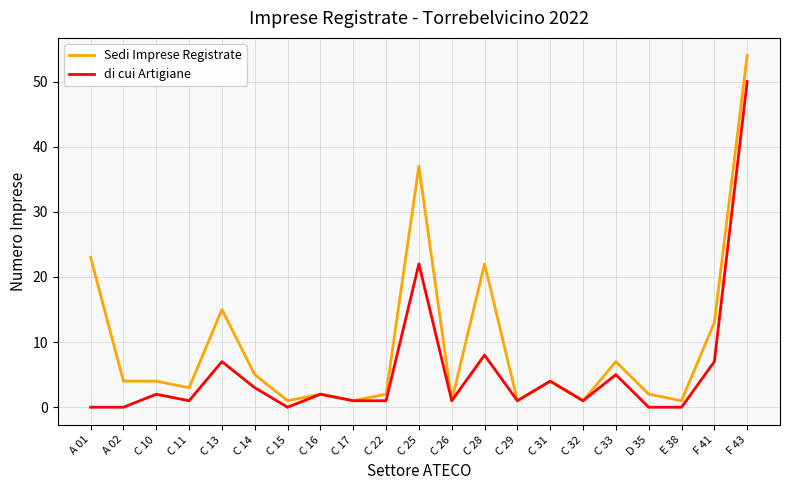

At which label is di cui Artigiane closest to 25?

C 25